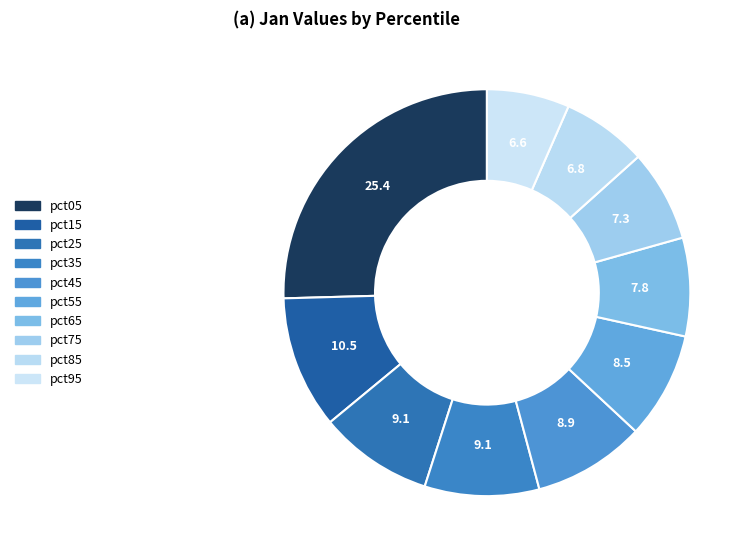

What percentage is the pct15 slice, to the nearest percent?

11%